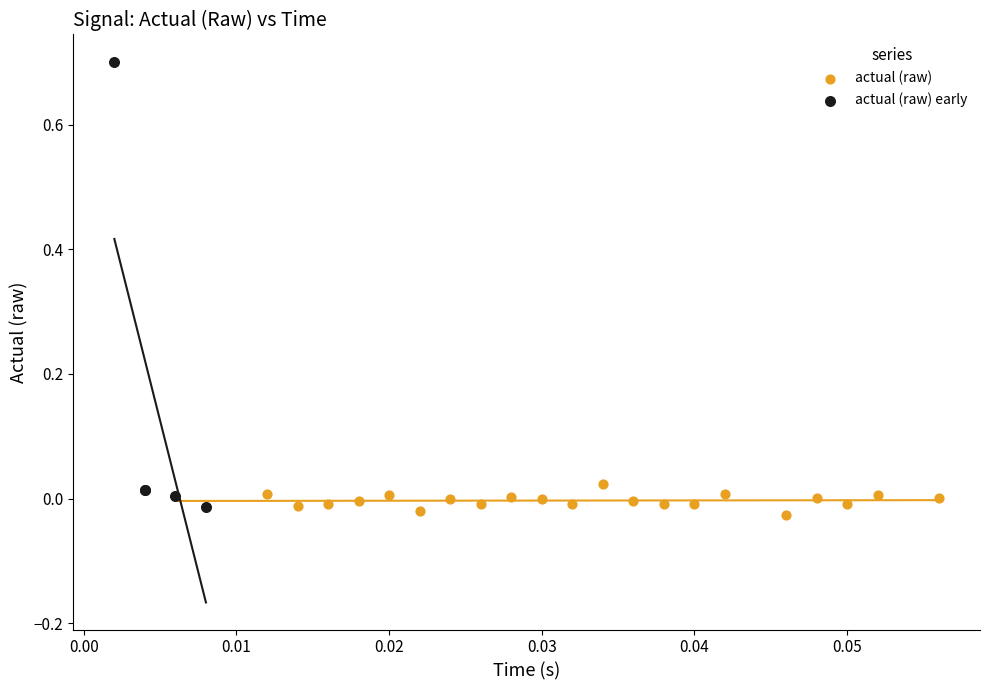

Which series has the largest Y range (max minus min)?

actual (raw) early